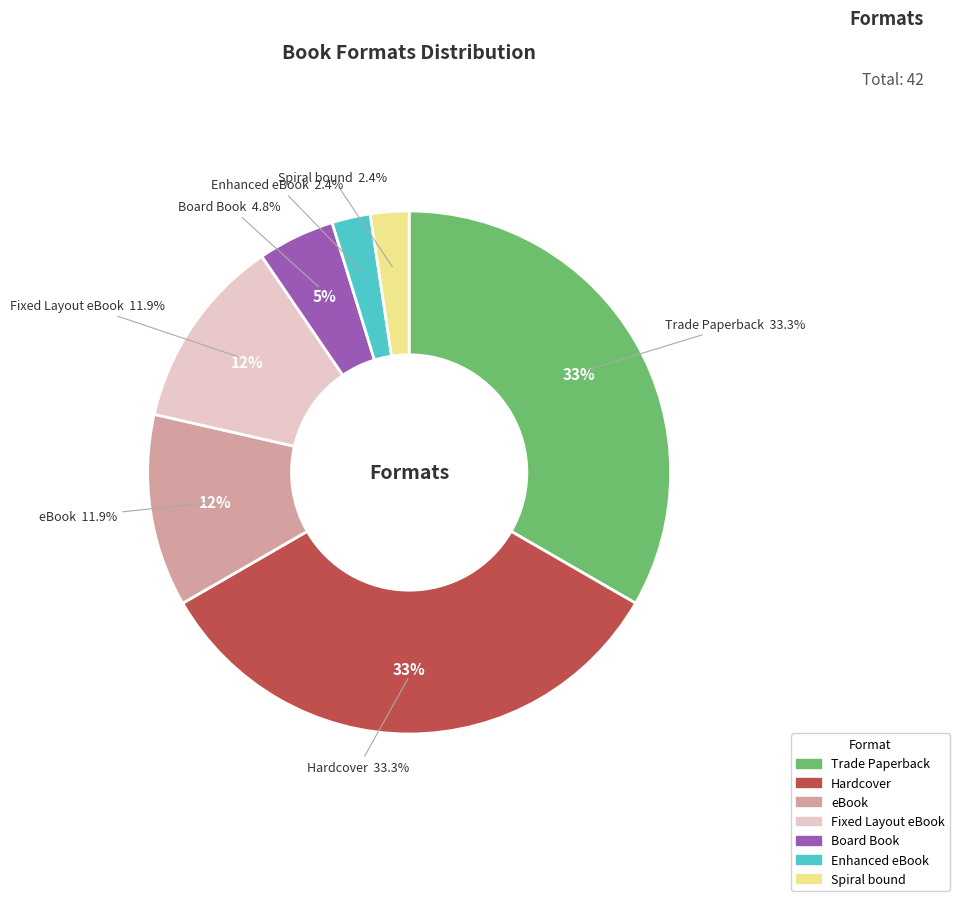

Is there a majority slice in this chart?

No